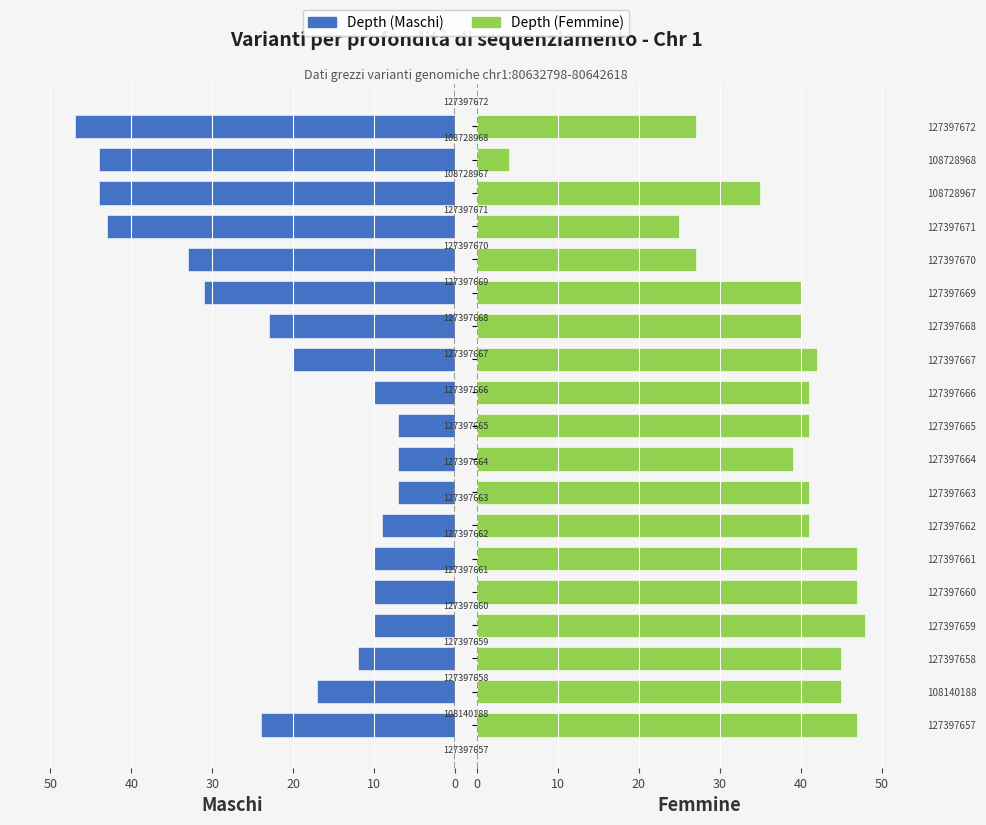

What are all the series names shown in the legend?

Depth (Maschi), Depth (Femmine)